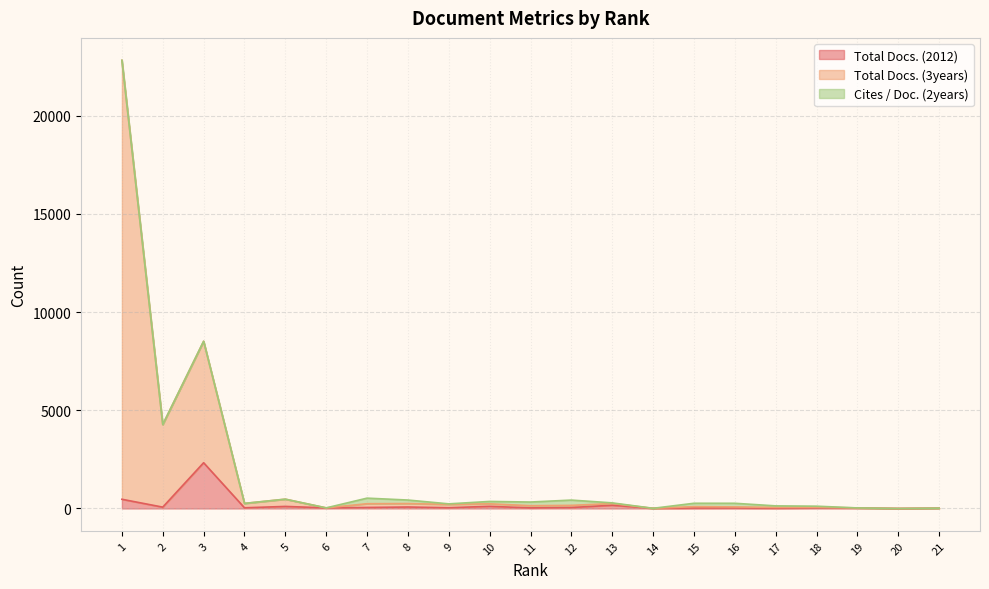

What are all the series names shown in the legend?

Total Docs. (2012), Total Docs. (3years), Cites / Doc. (2years)